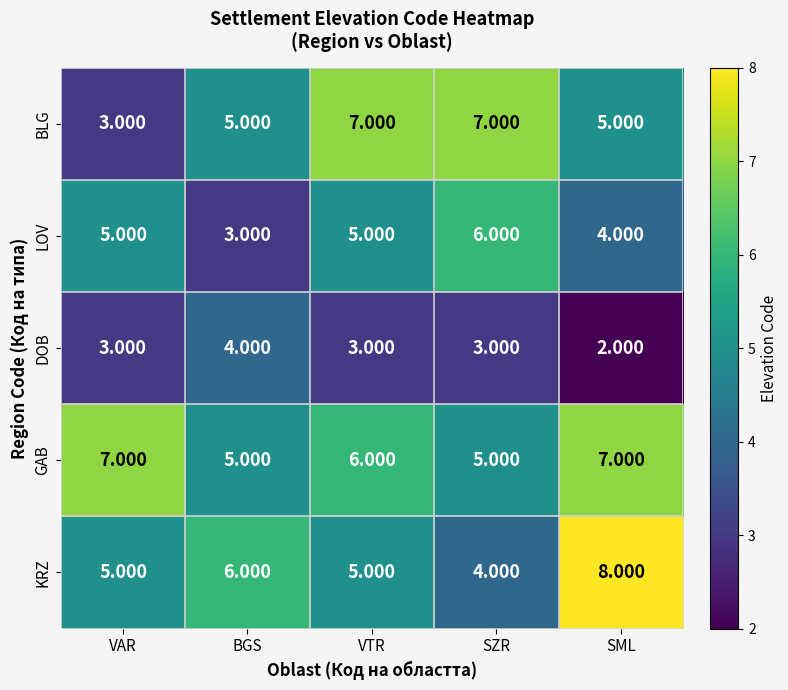

Which category has the lowest value across all series?

SML